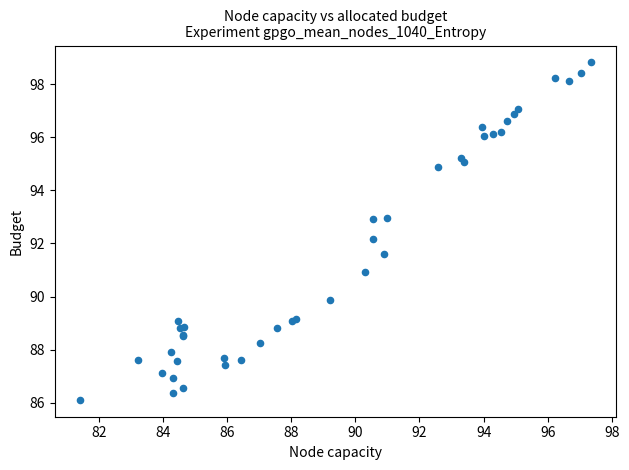

What Y value in the scatter plot is closest to 92?

92.2